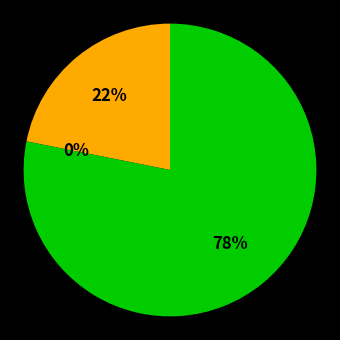

The Mon 12 slice represents 1% of the pie. True or false?

False